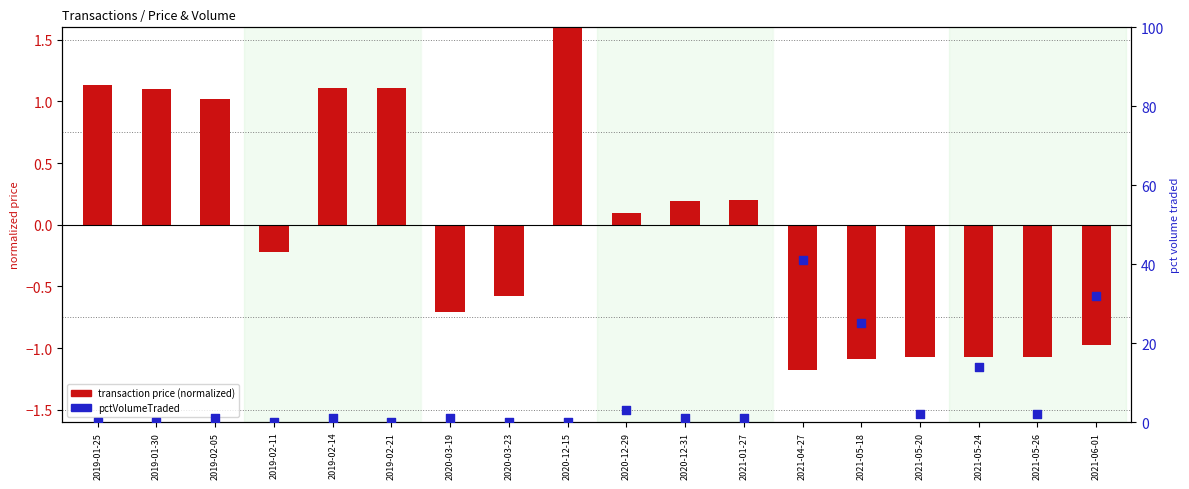

Which series has the widest spread of Y values?

pctVolumeTraded